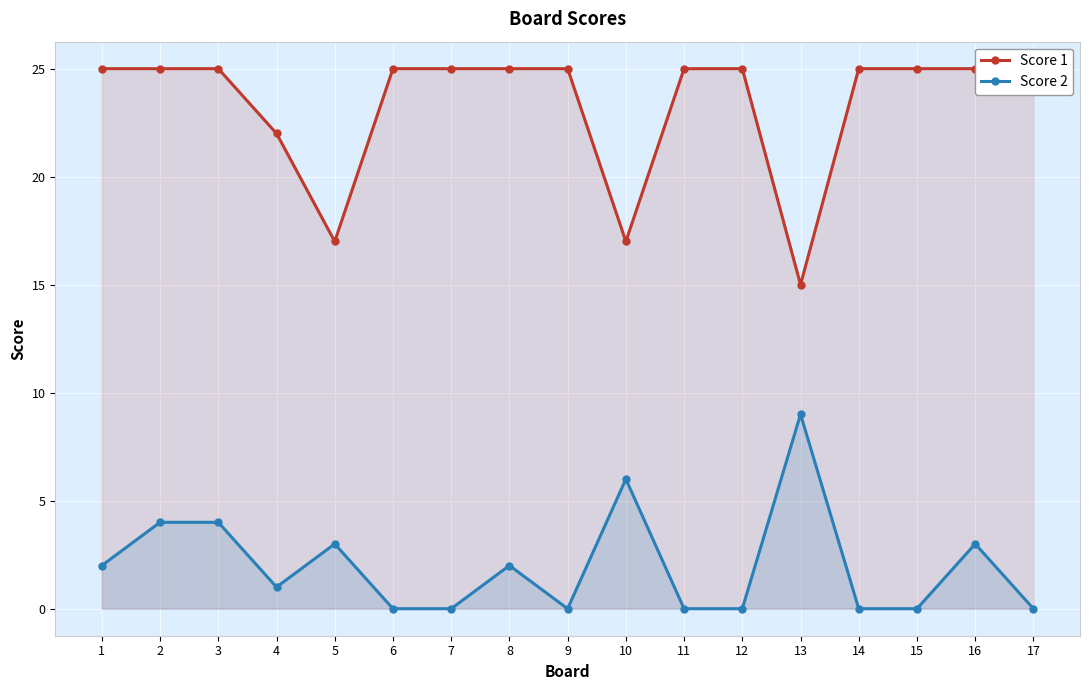

Between 8 and 5, which is larger?

8